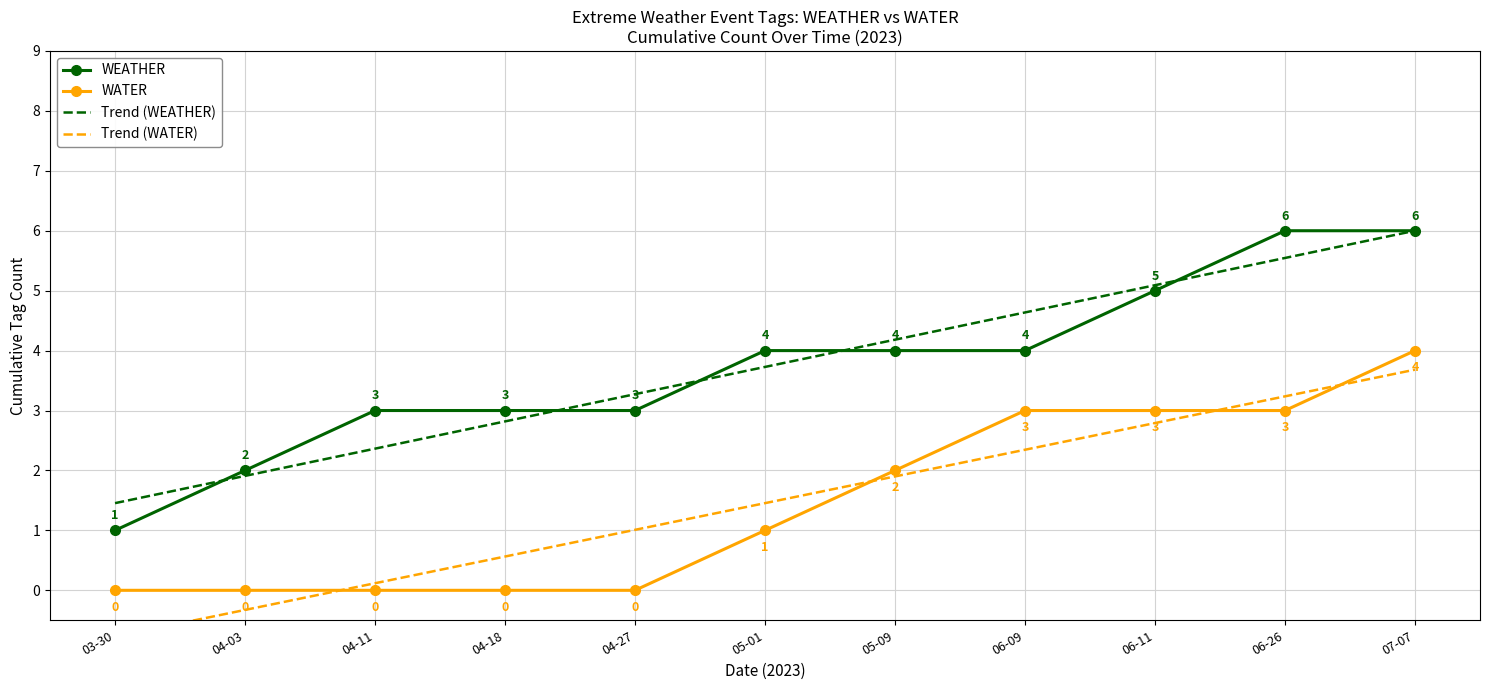

Between 04-03 and 07-07, which is larger?

07-07